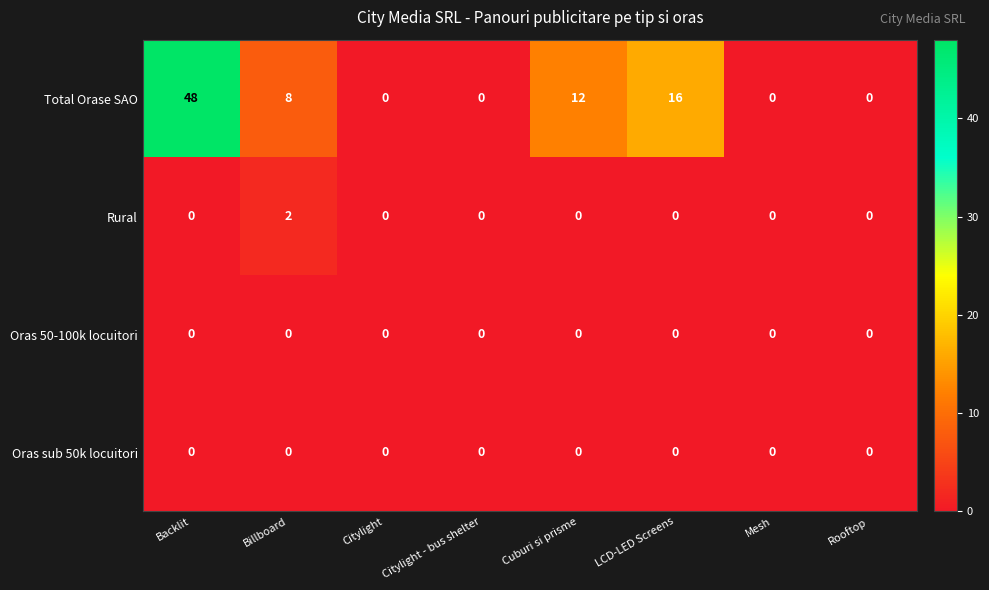

Is it true that Total Orase SAO equals 12 at Cuburi si prisme?

True